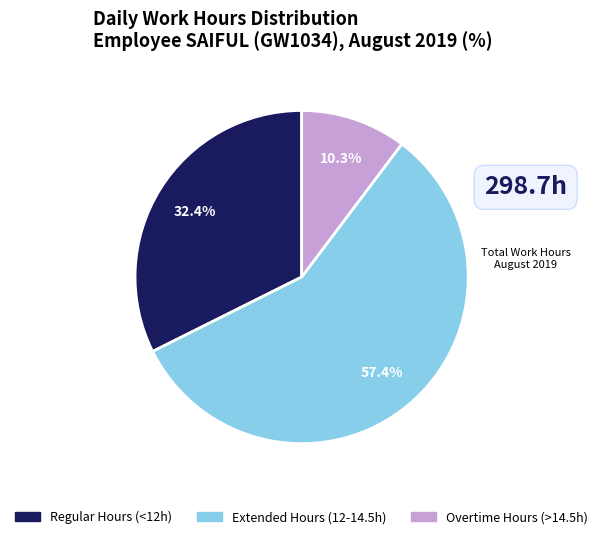

How many segments does this pie chart have?

3